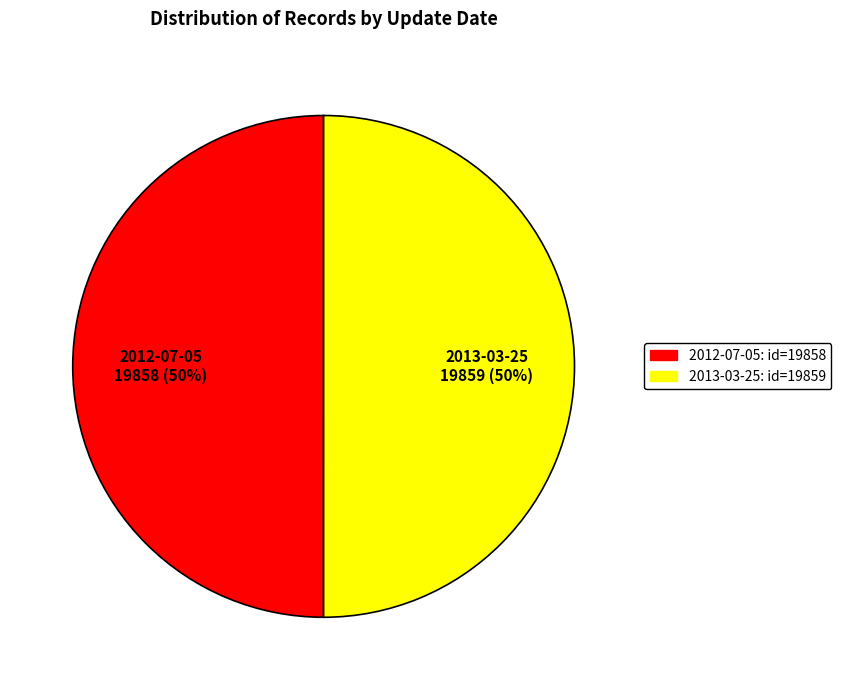

To the nearest percent, what percentage of the pie is 2012-07-05?

50%